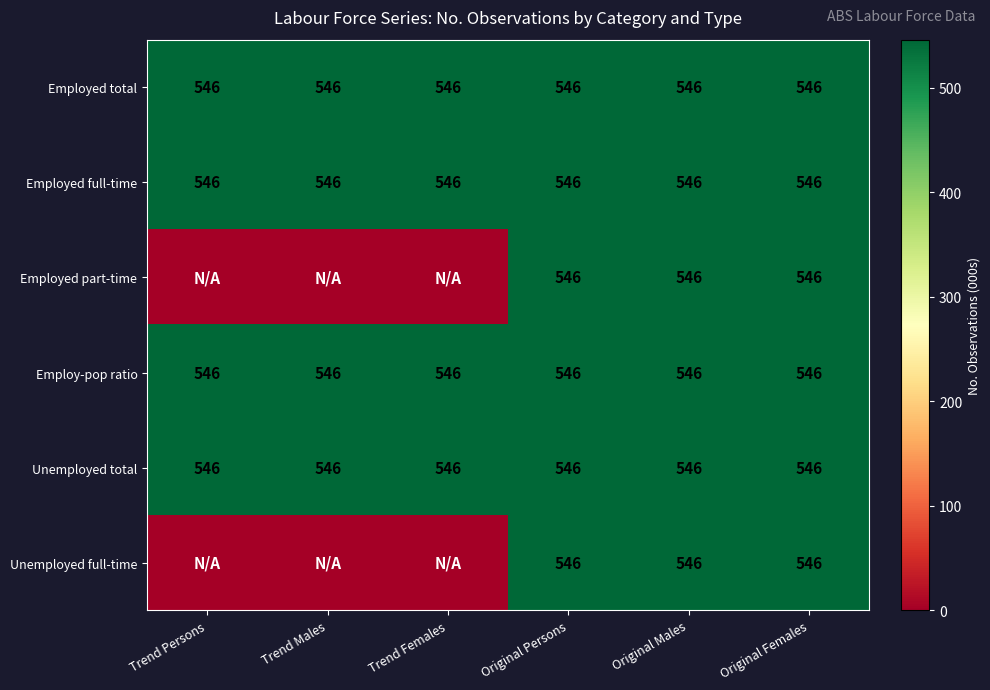

What is the total value across all series at Original Persons?

3276